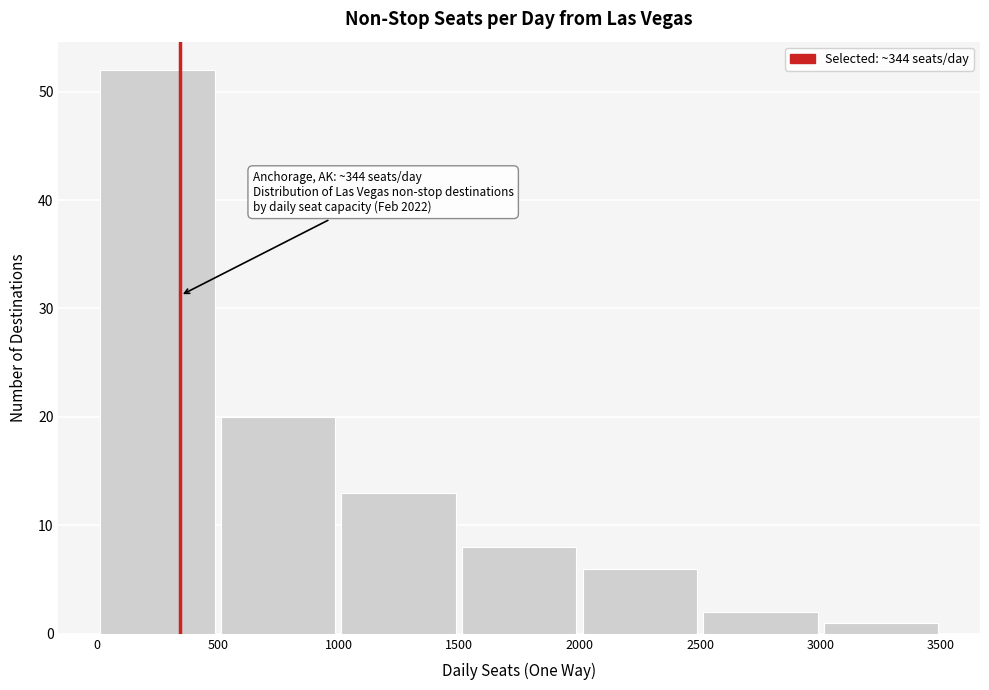

Which range on the x-axis has the tallest bar?

0 to 500